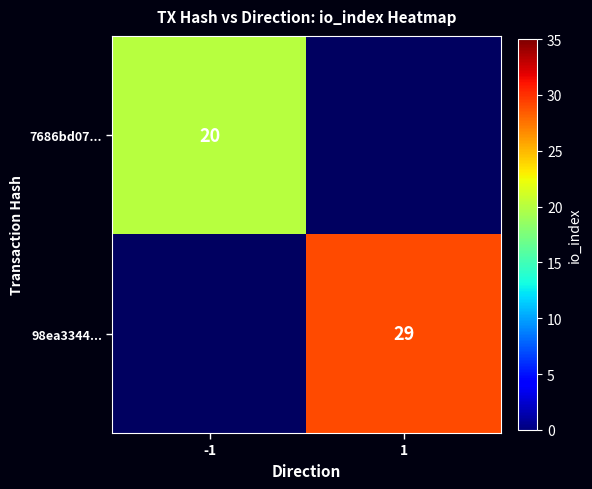

True or false: 7686bd07... has a value of 29 at -1.

False